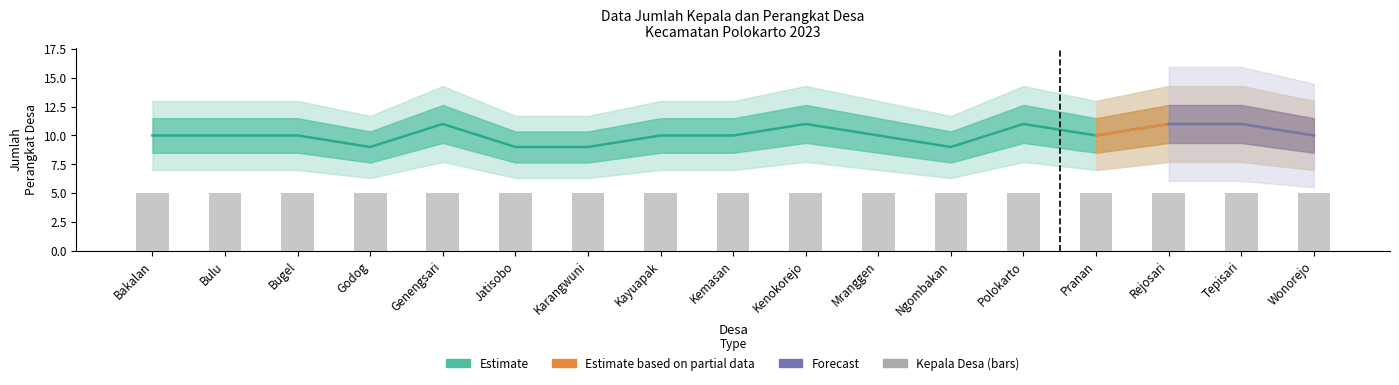

The chart shows a value of 5 at Pranan. True or false?

False